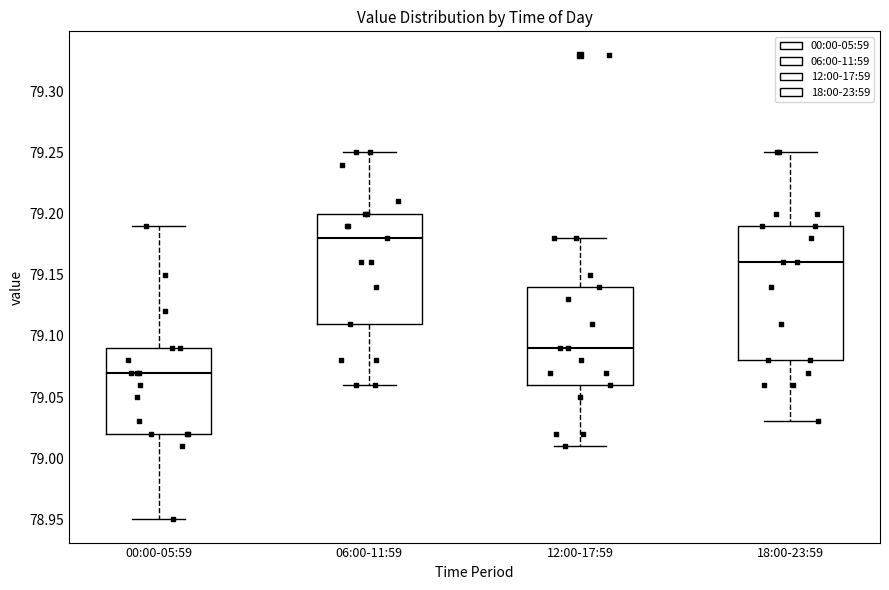

Which box has the lowest median line?

00:00-05:59